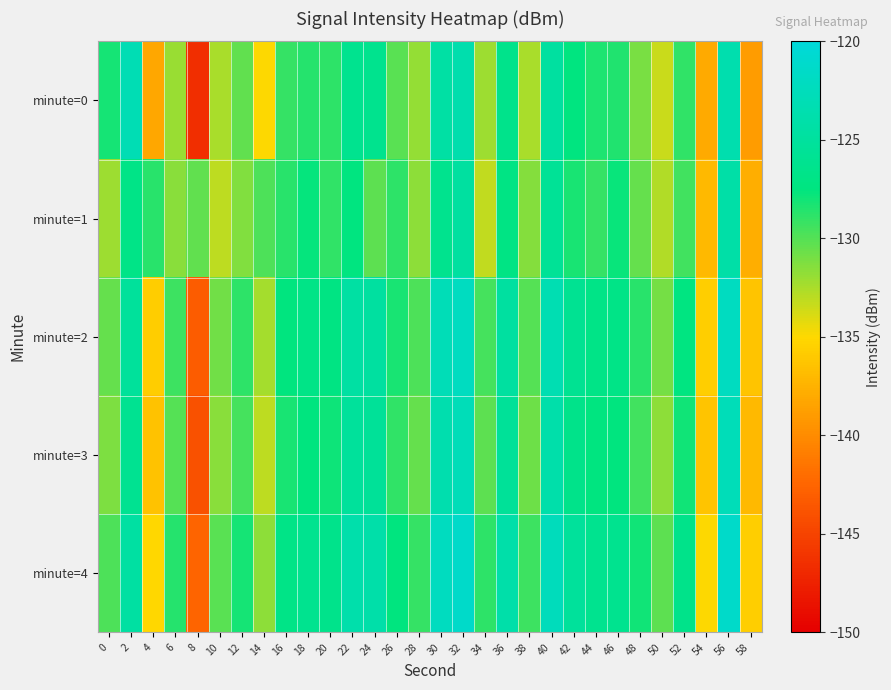

At 52, list the series in order from largest to smallest.

minute=4, minute=2, minute=3, minute=0, minute=1